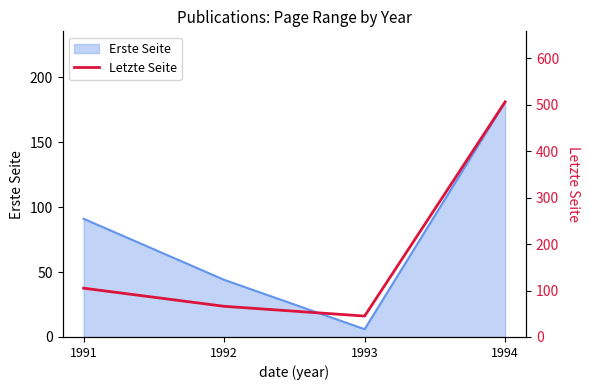

Where is the data nearest to the value 275?

1991